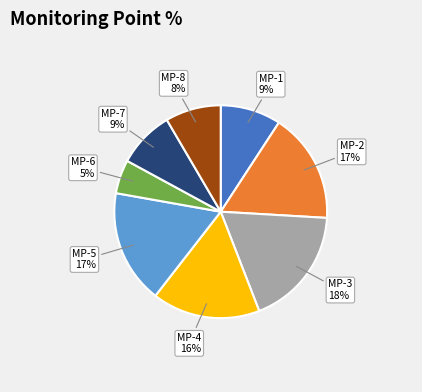

Does MP-1 represent more than half of the total?

No